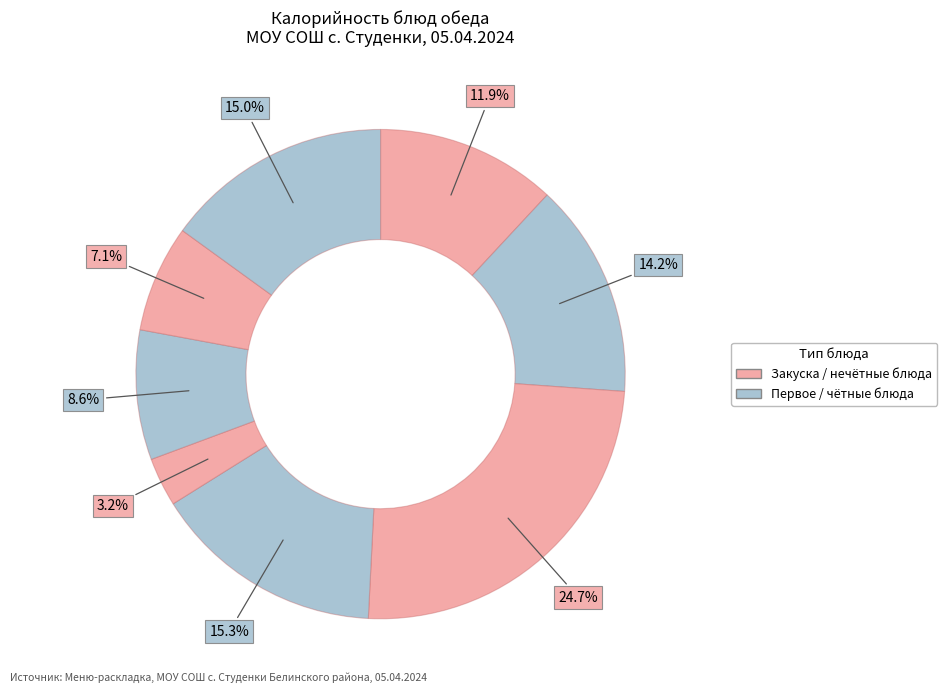

Count the number of slices in the pie.

8